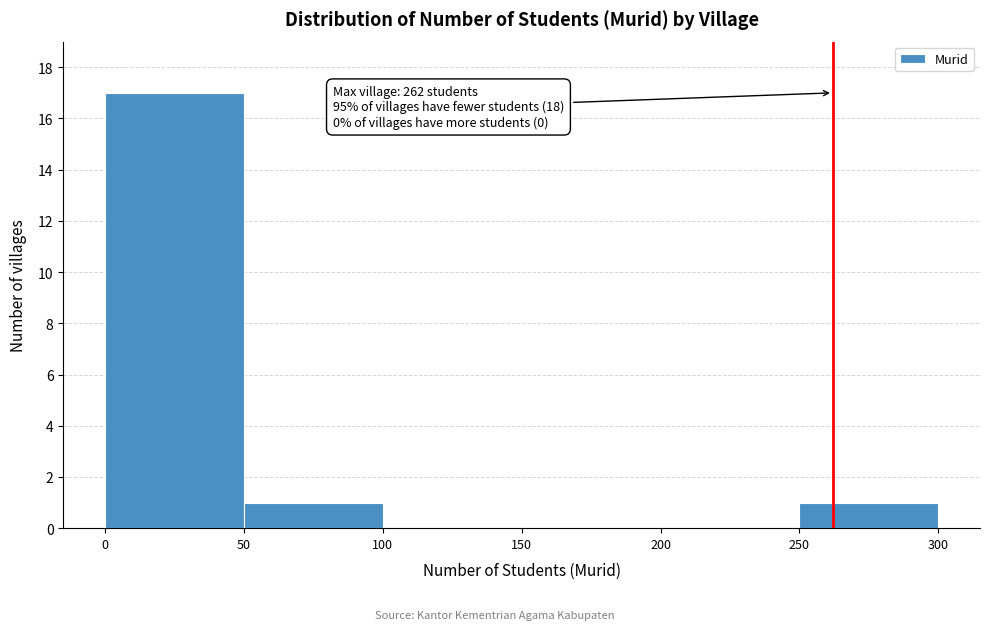

Which range on the x-axis has the tallest bar?

0 to 50